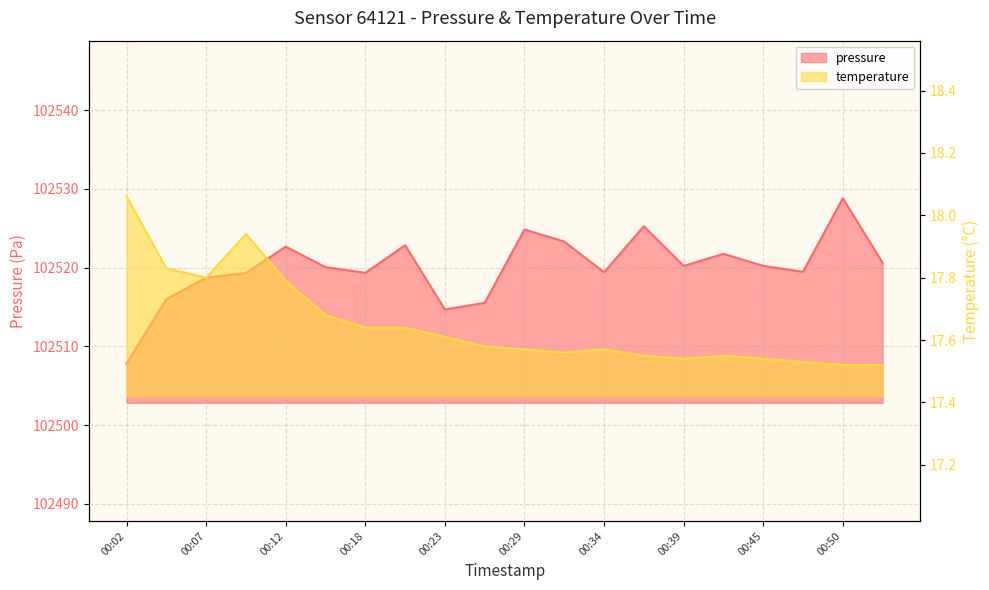

True or false: temperature and pressure intersect in this chart.

False